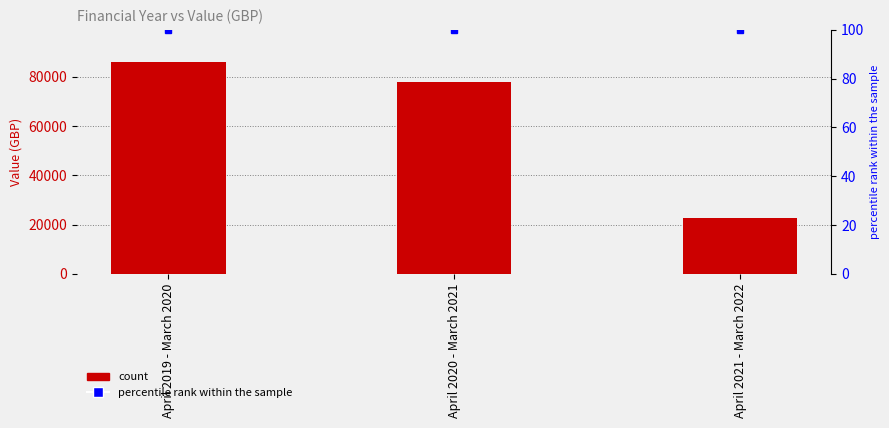

Is the value of Value at April 2019 - March 2020 greater than the value of percentile rank within the sample at April 2021 - March 2022?

Yes